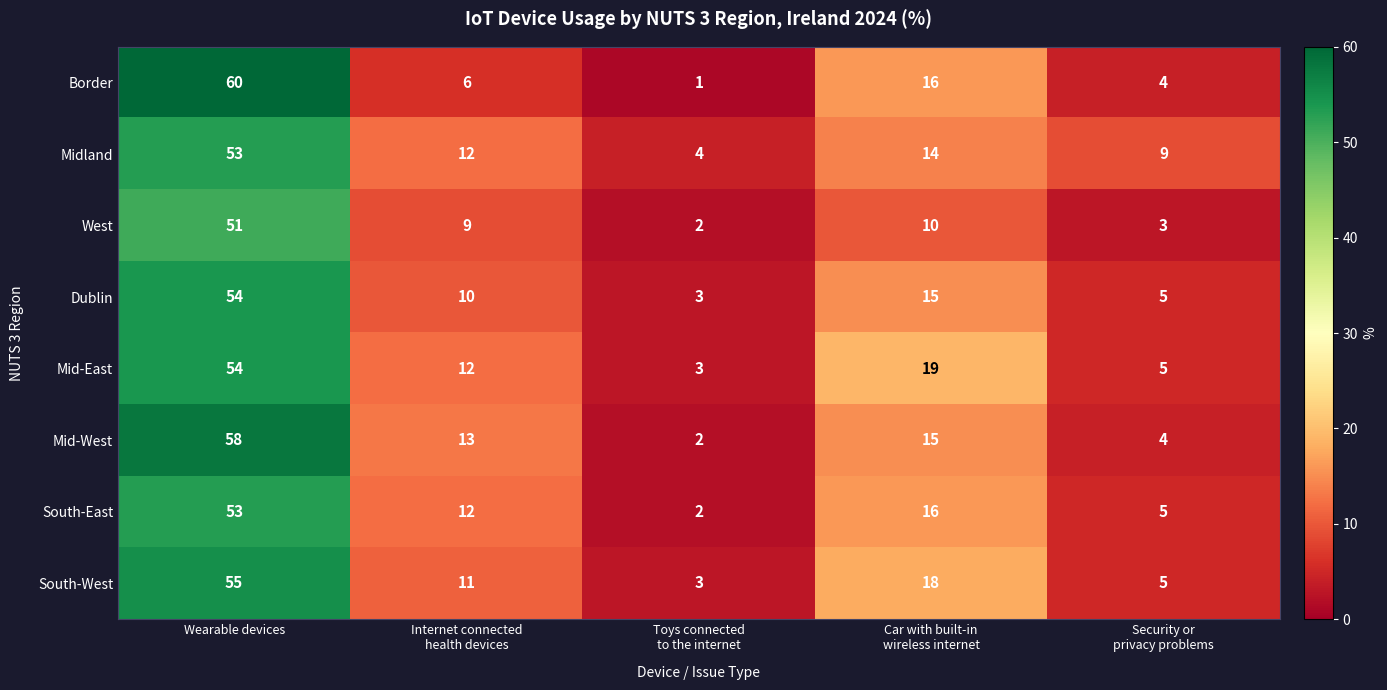

How many data points in West are less than 9?

2